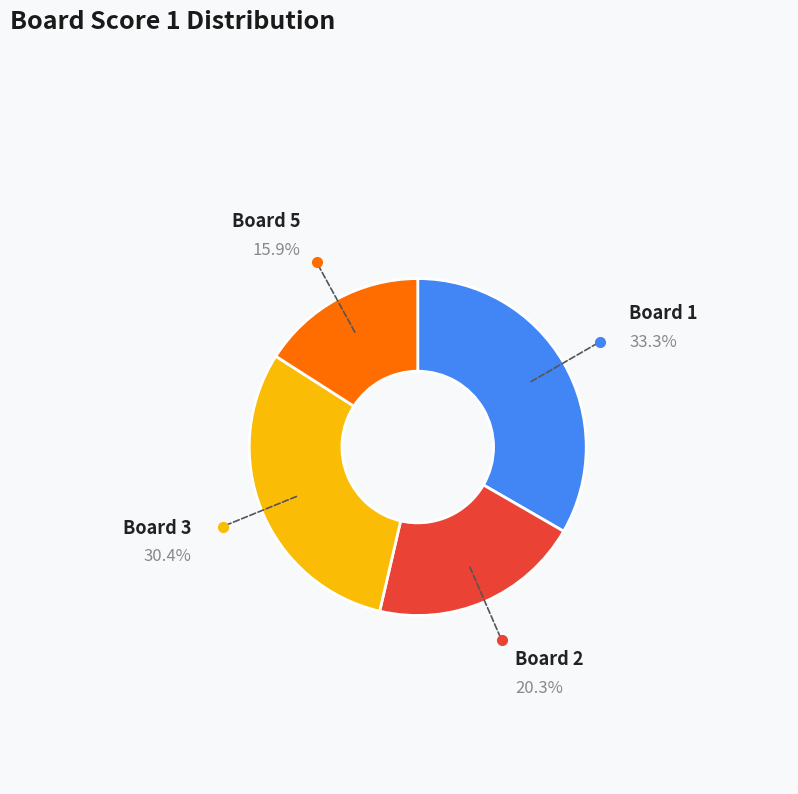

Does any single category account for the majority?

No